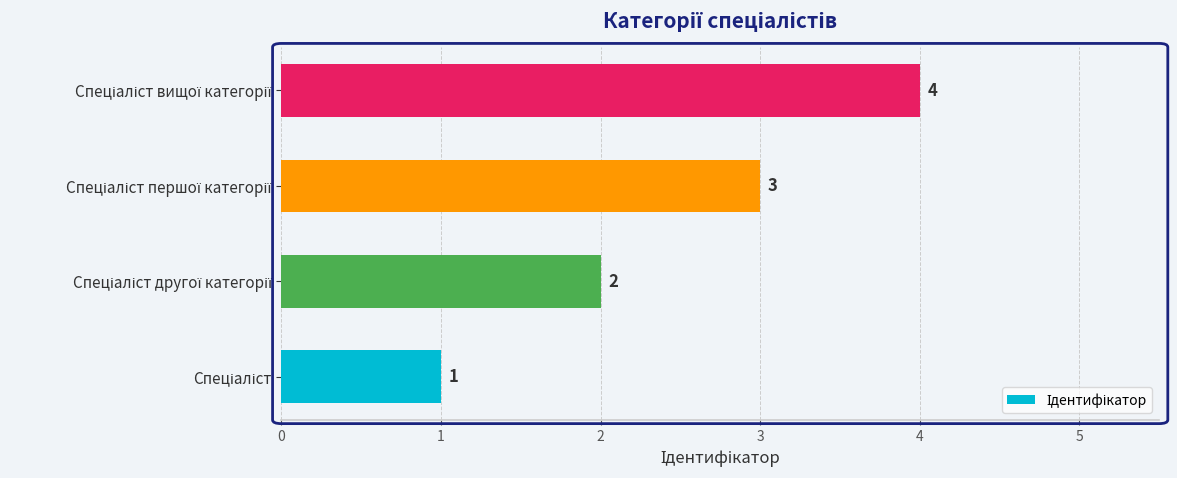

What is the difference between the maximum and minimum values?

3